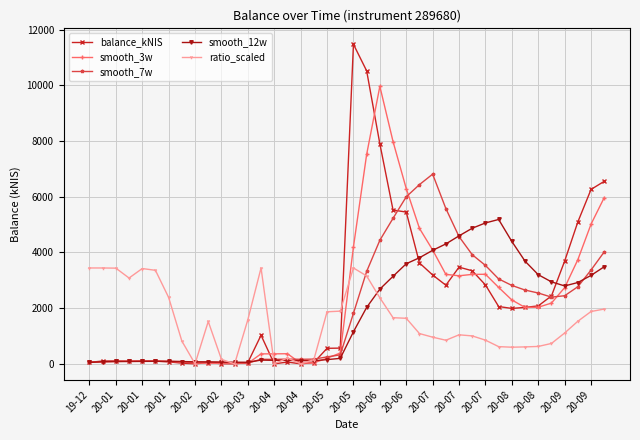

What is the greatest value displayed?

11478.7